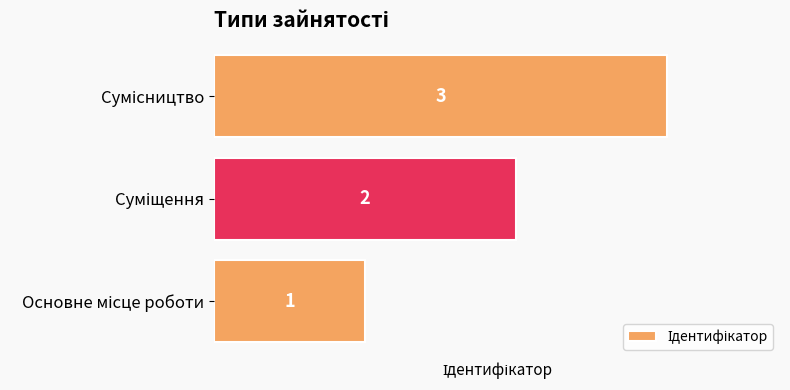

Count the values in the range 1 to 3.

3